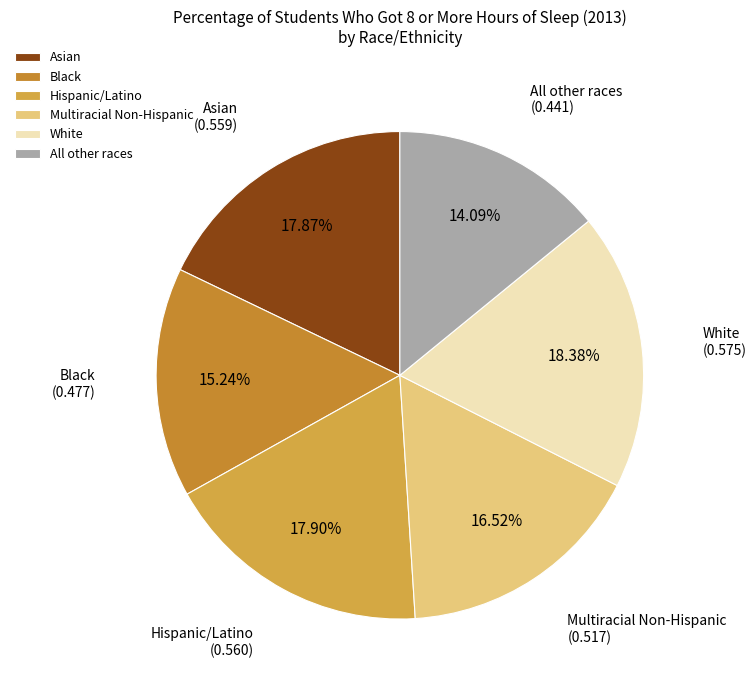

To the nearest percent, what percentage of the pie is Hispanic/Latino?

18%